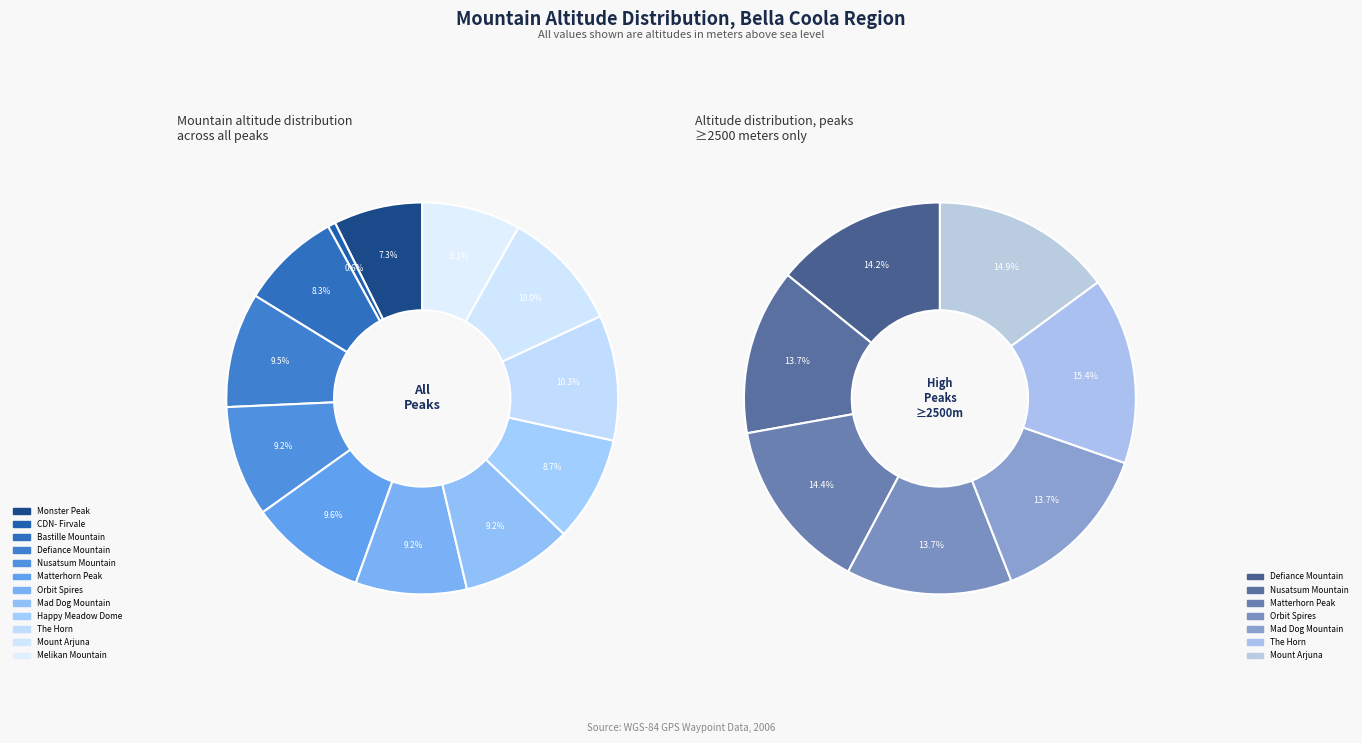

Which category has the smallest portion of the pie?

CDN- Firvale